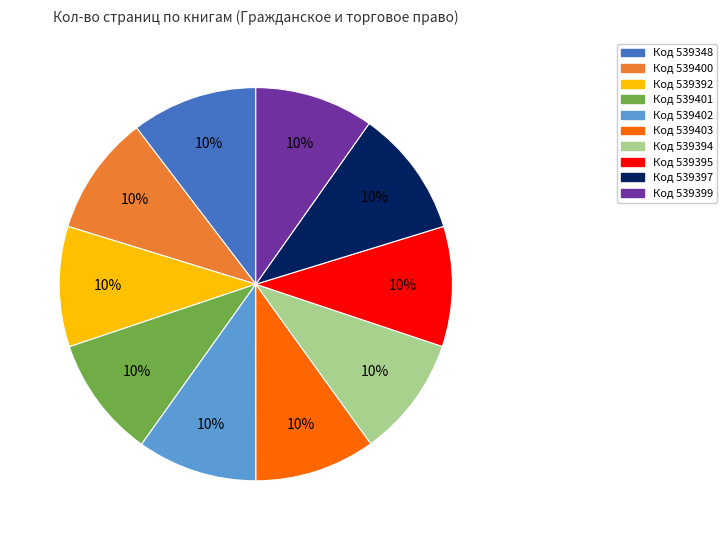

Count the number of slices in the pie.

10